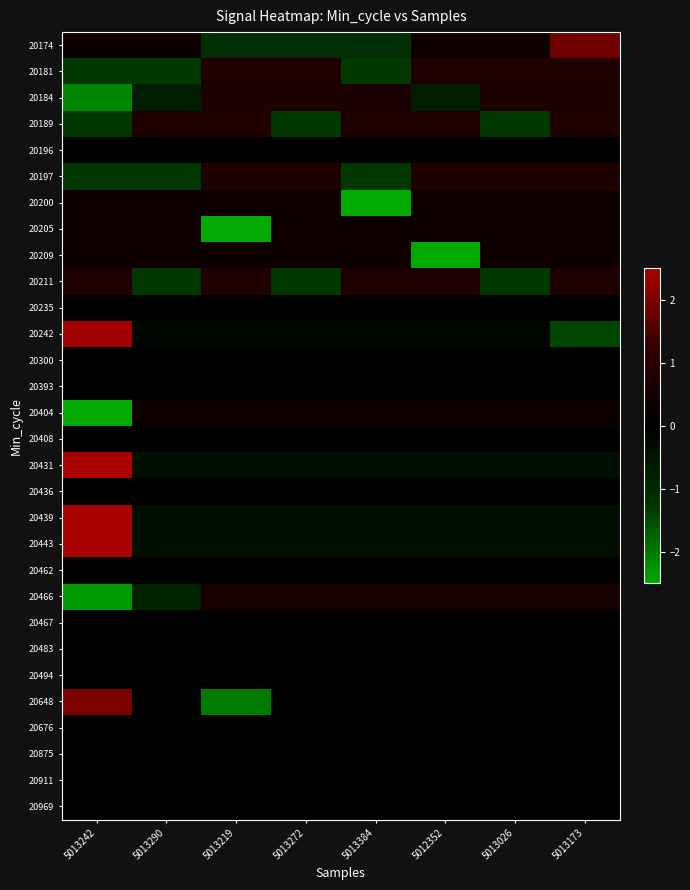

Reading right to left, what are all the values shown in this chart?

20174: 5013173=1.9	5013026=0.4	5012352=0.4	5013384=-1.1	5013272=-1.1	5013219=-1.1	5013290=0.4	5013242=0.4
20181: 5013173=0.8	5013026=0.8	5012352=0.8	5013384=-1.3	5013272=0.8	5013219=0.8	5013290=-1.3	5013242=-1.3
20184: 5013173=0.7	5013026=0.7	5012352=-0.7	5013384=0.7	5013272=0.7	5013219=0.7	5013290=-0.7	5013242=-2.1
20189: 5013173=0.8	5013026=-1.3	5012352=0.8	5013384=0.8	5013272=-1.3	5013219=0.8	5013290=0.8	5013242=-1.3
20196: 5013173=0.0	5013026=0.0	5012352=0.0	5013384=0.0	5013272=0.0	5013219=0.0	5013290=0.0	5013242=0.0
20197: 5013173=0.8	5013026=0.8	5012352=0.8	5013384=-1.3	5013272=0.8	5013219=0.8	5013290=-1.3	5013242=-1.3
20200: 5013173=0.4	5013026=0.4	5012352=0.4	5013384=-2.6	5013272=0.4	5013219=0.4	5013290=0.4	5013242=0.4
20205: 5013173=0.4	5013026=0.4	5012352=0.4	5013384=0.4	5013272=0.4	5013219=-2.6	5013290=0.4	5013242=0.4
20209: 5013173=0.4	5013026=0.4	5012352=-2.6	5013384=0.4	5013272=0.4	5013219=0.4	5013290=0.4	5013242=0.4
20211: 5013173=0.8	5013026=-1.3	5012352=0.8	5013384=0.8	5013272=-1.3	5013219=0.8	5013290=-1.3	5013242=0.8
20235: 5013173=0.0	5013026=0.0	5012352=0.0	5013384=0.0	5013272=0.0	5013219=0.0	5013290=0.0	5013242=0.0
20242: 5013173=-1.4	5013026=-0.2	5012352=-0.2	5013384=-0.2	5013272=-0.2	5013219=-0.2	5013290=-0.2	5013242=2.4
20300: 5013173=0.0	5013026=0.0	5012352=0.0	5013384=0.0	5013272=0.0	5013219=0.0	5013290=0.0	5013242=0.0
20393: 5013173=0.0	5013026=0.0	5012352=0.0	5013384=0.0	5013272=0.0	5013219=0.0	5013290=0.0	5013242=0.0
20404: 5013173=0.4	5013026=0.4	5012352=0.4	5013384=0.4	5013272=0.4	5013219=0.4	5013290=0.4	5013242=-2.6
20408: 5013173=0.0	5013026=0.0	5012352=0.0	5013384=0.0	5013272=0.0	5013219=0.0	5013290=0.0	5013242=0.0
20431: 5013173=-0.4	5013026=-0.4	5012352=-0.4	5013384=-0.4	5013272=-0.4	5013219=-0.4	5013290=-0.4	5013242=2.6
20436: 5013173=0.0	5013026=0.0	5012352=0.0	5013384=0.0	5013272=0.0	5013219=0.0	5013290=0.0	5013242=0.0
20439: 5013173=-0.4	5013026=-0.4	5012352=-0.4	5013384=-0.4	5013272=-0.4	5013219=-0.4	5013290=-0.4	5013242=2.6
20443: 5013173=-0.4	5013026=-0.4	5012352=-0.4	5013384=-0.4	5013272=-0.4	5013219=-0.4	5013290=-0.4	5013242=2.6
20462: 5013173=0.0	5013026=0.0	5012352=0.0	5013384=0.0	5013272=0.0	5013219=0.0	5013290=0.0	5013242=0.0
20466: 5013173=0.5	5013026=0.5	5012352=0.5	5013384=0.5	5013272=0.5	5013219=0.5	5013290=-0.9	5013242=-2.3
20467: 5013173=0.0	5013026=0.0	5012352=0.0	5013384=0.0	5013272=0.0	5013219=0.0	5013290=0.0	5013242=0.0
20483: 5013173=0.0	5013026=0.0	5012352=0.0	5013384=0.0	5013272=0.0	5013219=0.0	5013290=0.0	5013242=0.0
20494: 5013173=0.0	5013026=0.0	5012352=0.0	5013384=0.0	5013272=0.0	5013219=0.0	5013290=0.0	5013242=0.0
20648: 5013173=0.0	5013026=0.0	5012352=0.0	5013384=0.0	5013272=0.0	5013219=-2.0	5013290=0.0	5013242=2.0
20676: 5013173=0.0	5013026=0.0	5012352=0.0	5013384=0.0	5013272=0.0	5013219=0.0	5013290=0.0	5013242=0.0
20875: 5013173=0.0	5013026=0.0	5012352=0.0	5013384=0.0	5013272=0.0	5013219=0.0	5013290=0.0	5013242=0.0
20911: 5013173=0.0	5013026=0.0	5012352=0.0	5013384=0.0	5013272=0.0	5013219=0.0	5013290=0.0	5013242=0.0
20969: 5013173=0.0	5013026=0.0	5012352=0.0	5013384=0.0	5013272=0.0	5013219=0.0	5013290=0.0	5013242=0.0